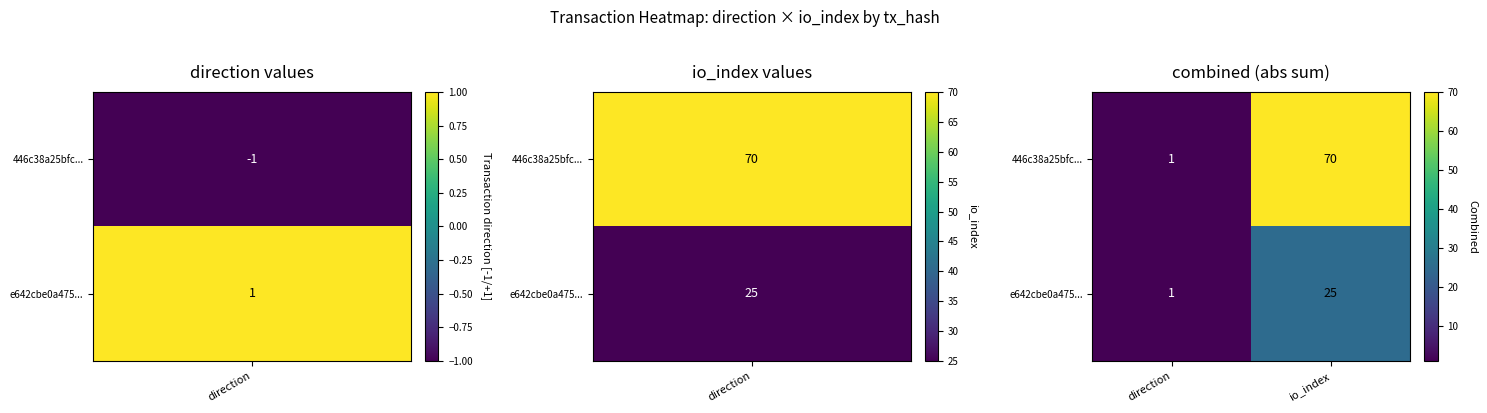

At which category is the sum across all series the highest?

io_index